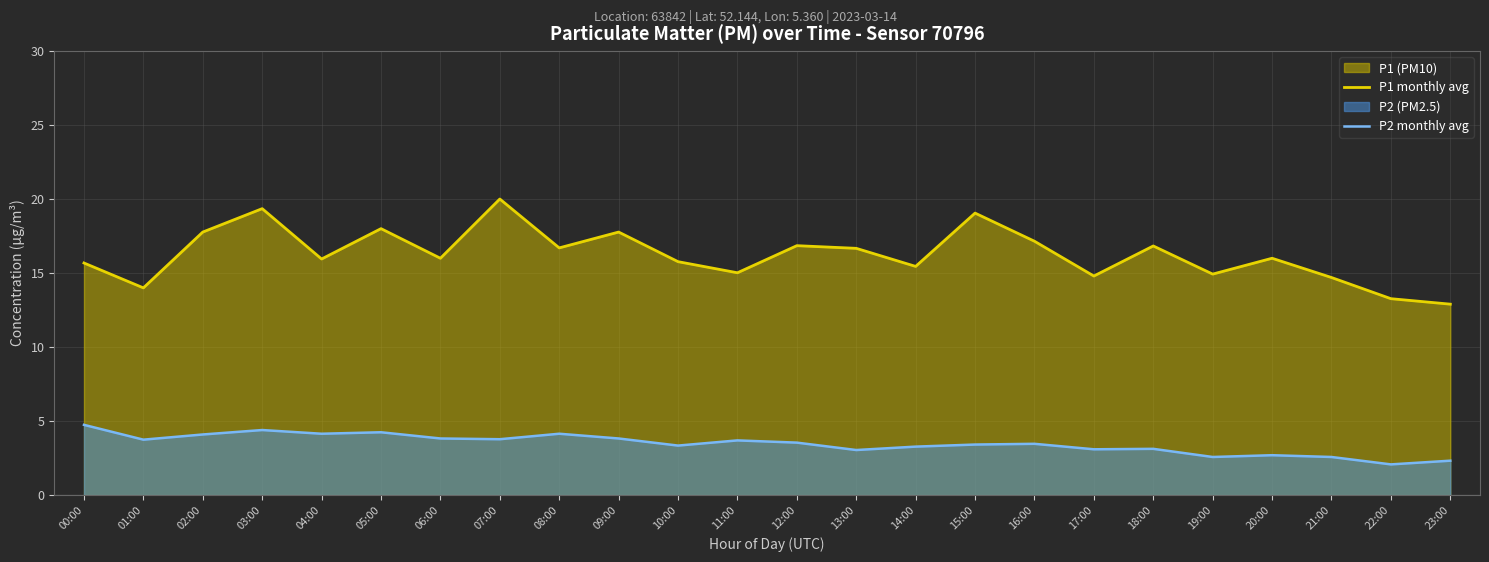

What is the greatest value displayed?

20.0